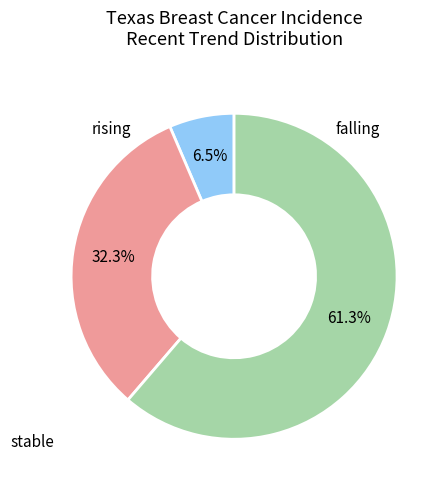

To the nearest percent, what is the difference between the largest and smallest slice percentages?

55%